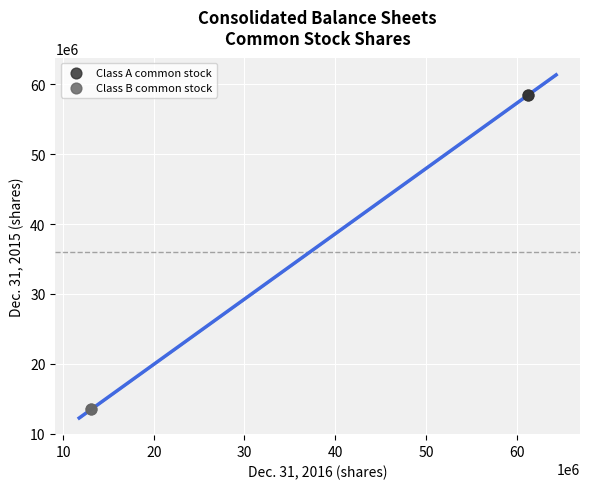

Which series reaches the maximum Y coordinate?

Class A common stock